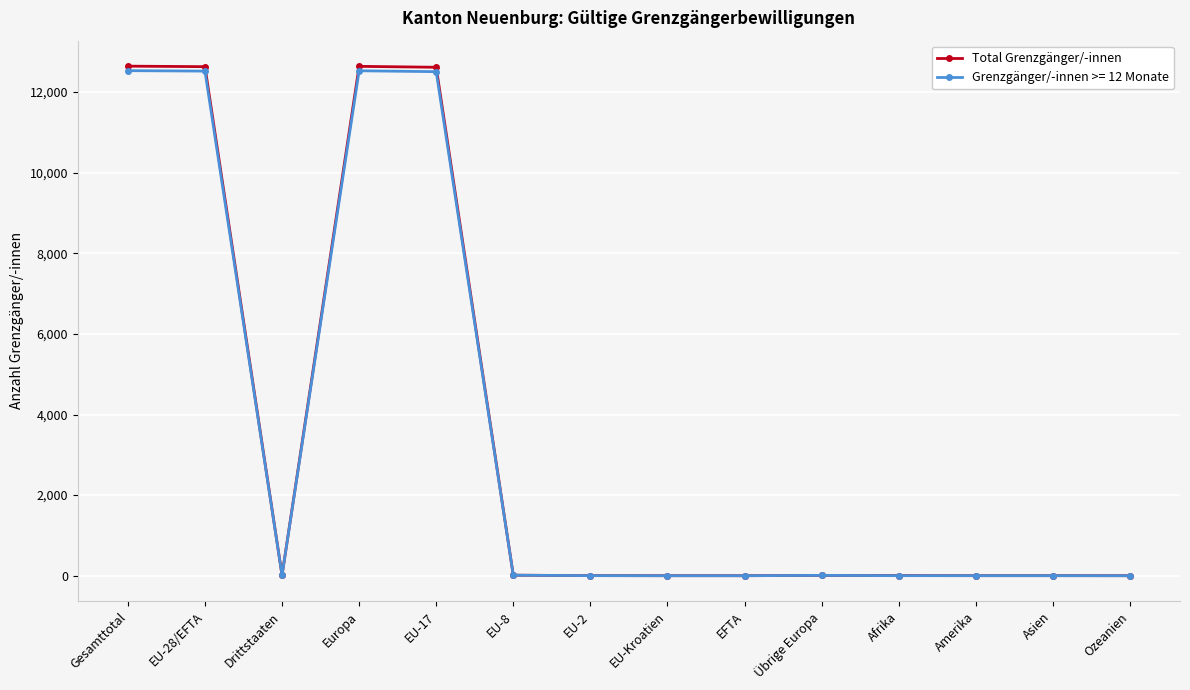

What is the maximum value shown in the chart?

12645